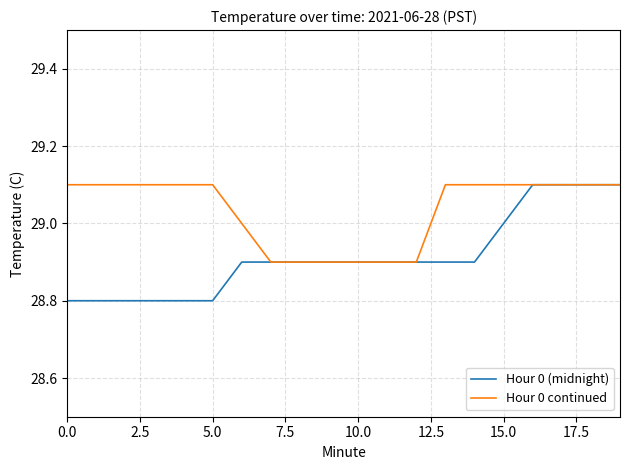

Which series has the widest spread of values?

Hour 0 (midnight)